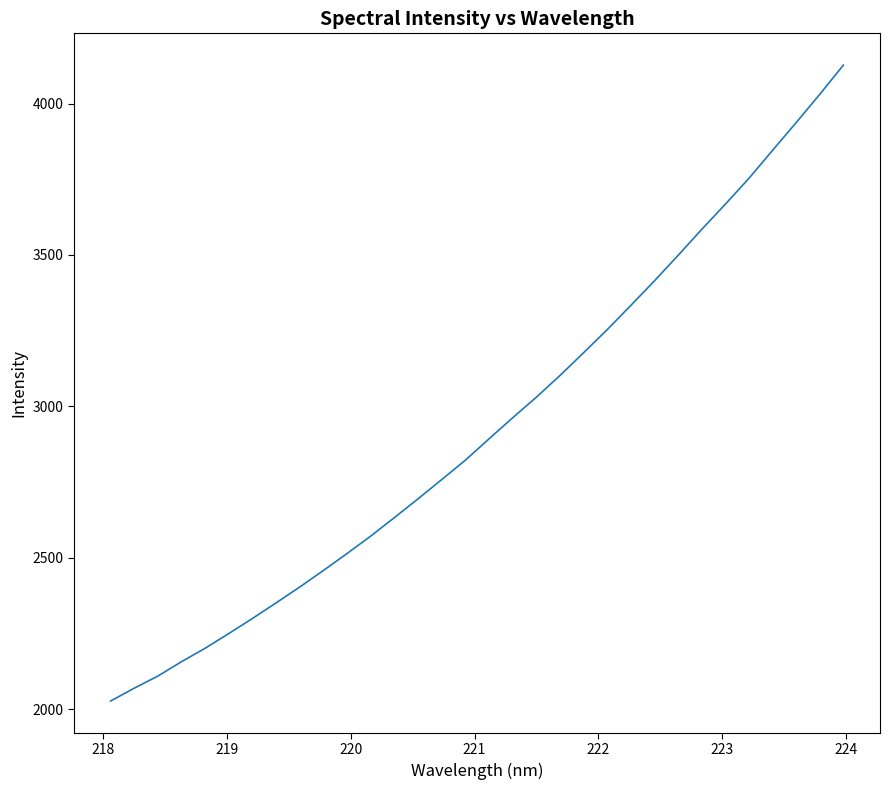

What is the greatest value displayed?

4126.8